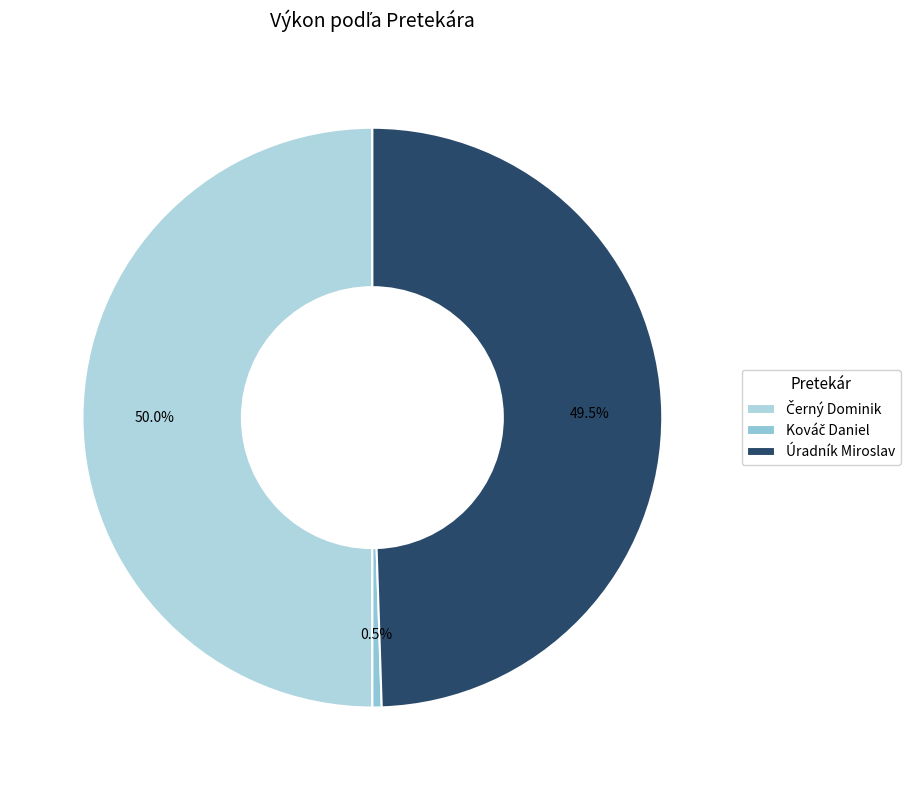

Which slice is the largest?

Černý Dominik